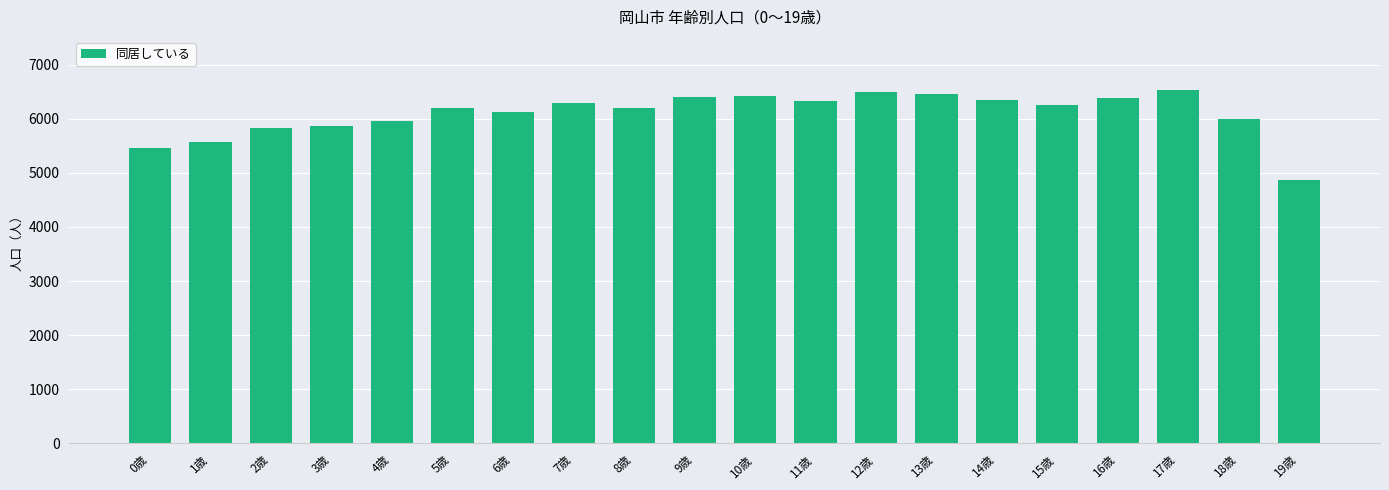

What is the label of the 8th bar from the right?

12歳